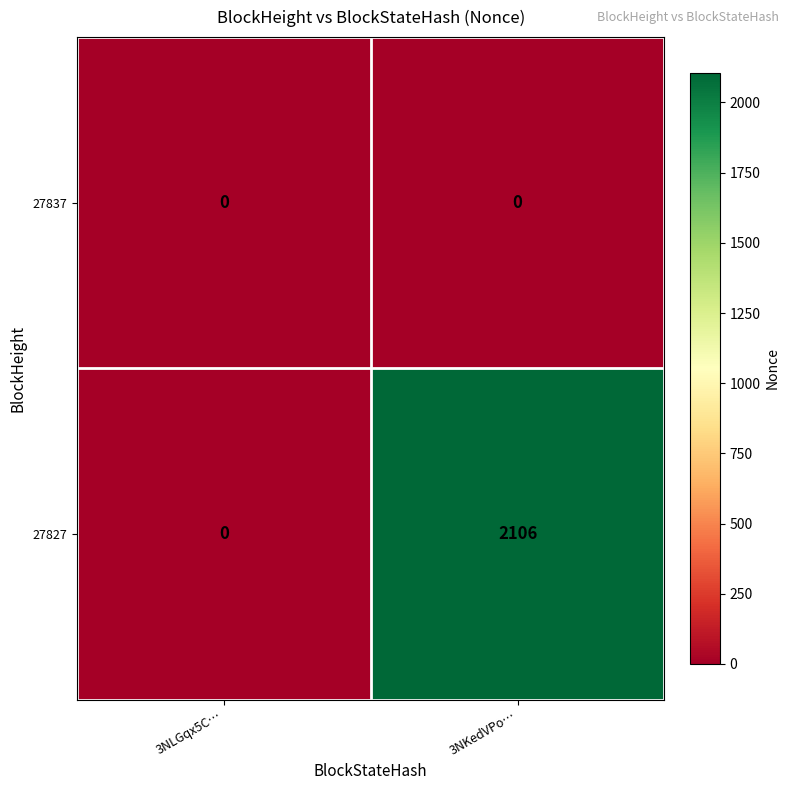

Where is 27827 nearest to the value 1053?

3NLGqx5C…